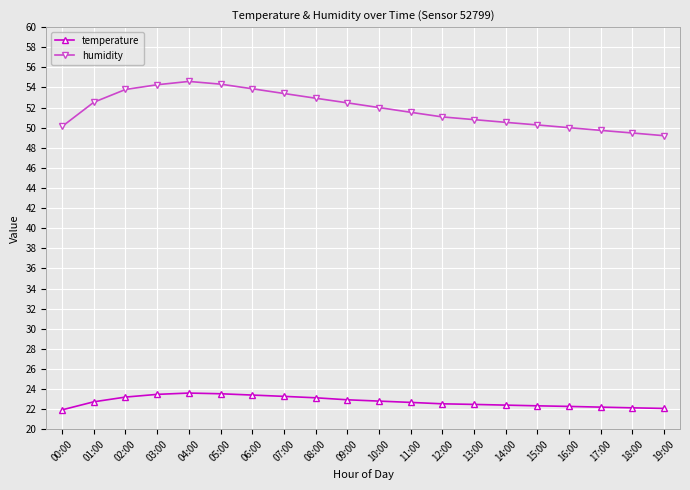

What is the minimum value shown in the chart?

21.9